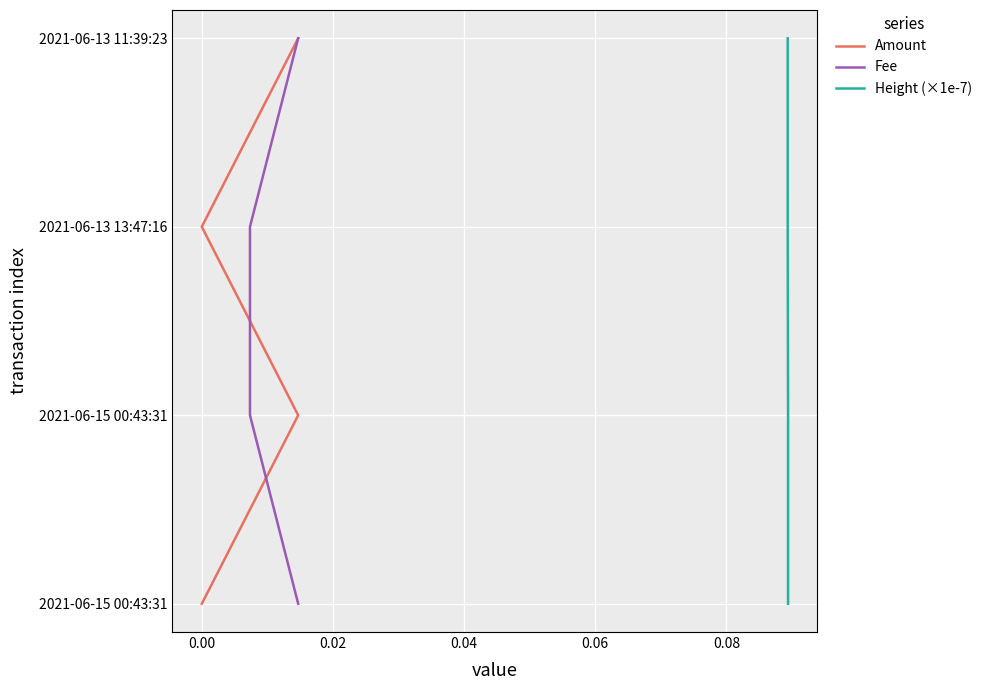

Which series has the largest range (max minus min)?

Amount